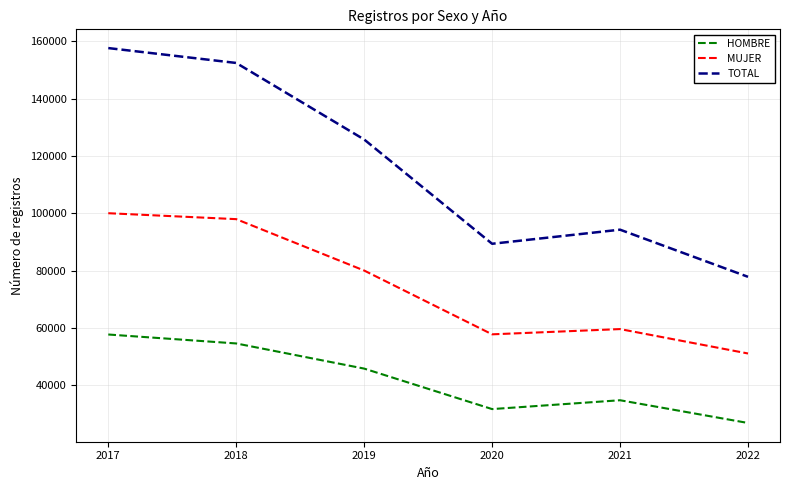

The TOTAL series shows 275503 at 2017. True or false?

False